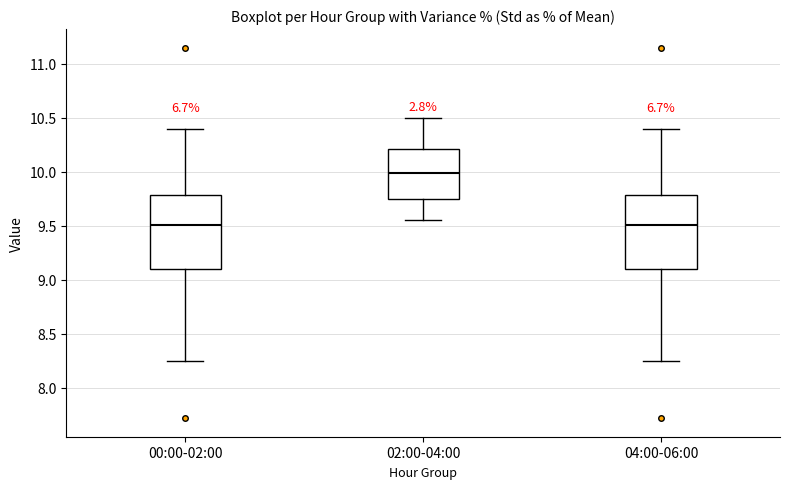

Where is the upper edge of the box for 02:00-04:00 on the y-axis? The values are not printed on the chart, so give them approximately, as read against the axis.

10.20